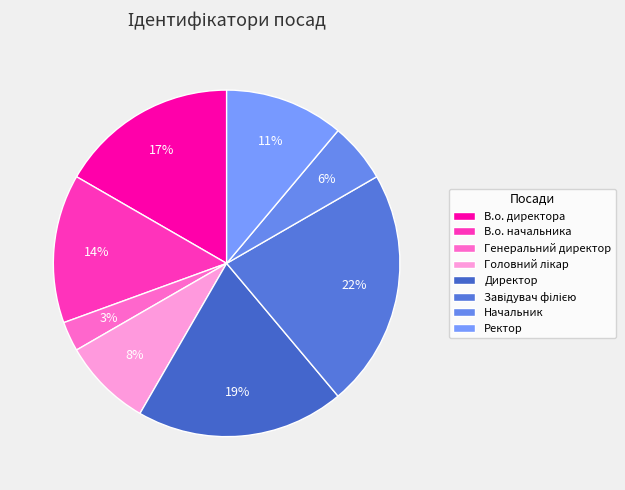

To the nearest percent, what portion does Директор represent?

19%